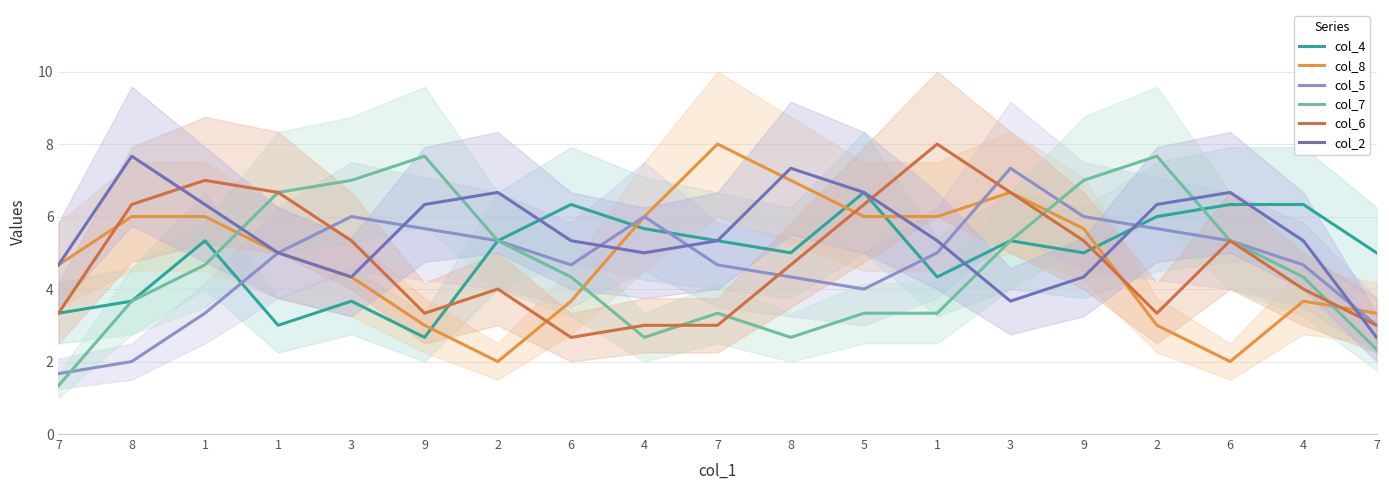

Where do col_2 and col_8 first cross each other?

6 and 4